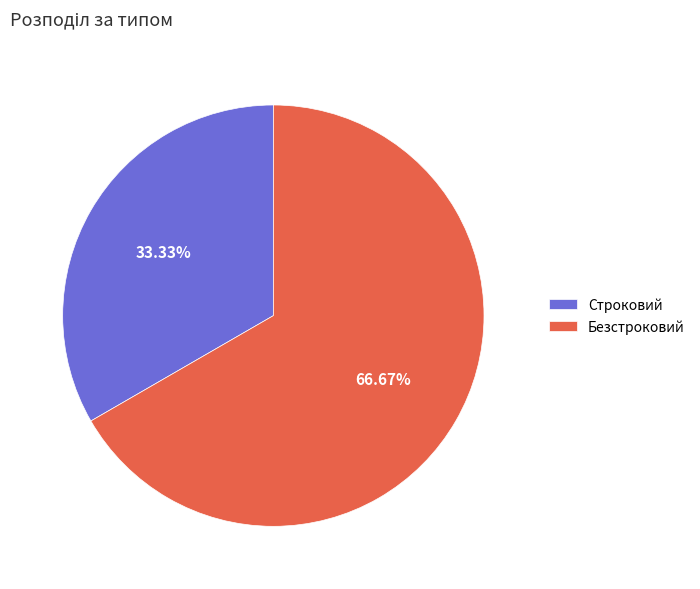

Which slice is the smallest?

Строковий